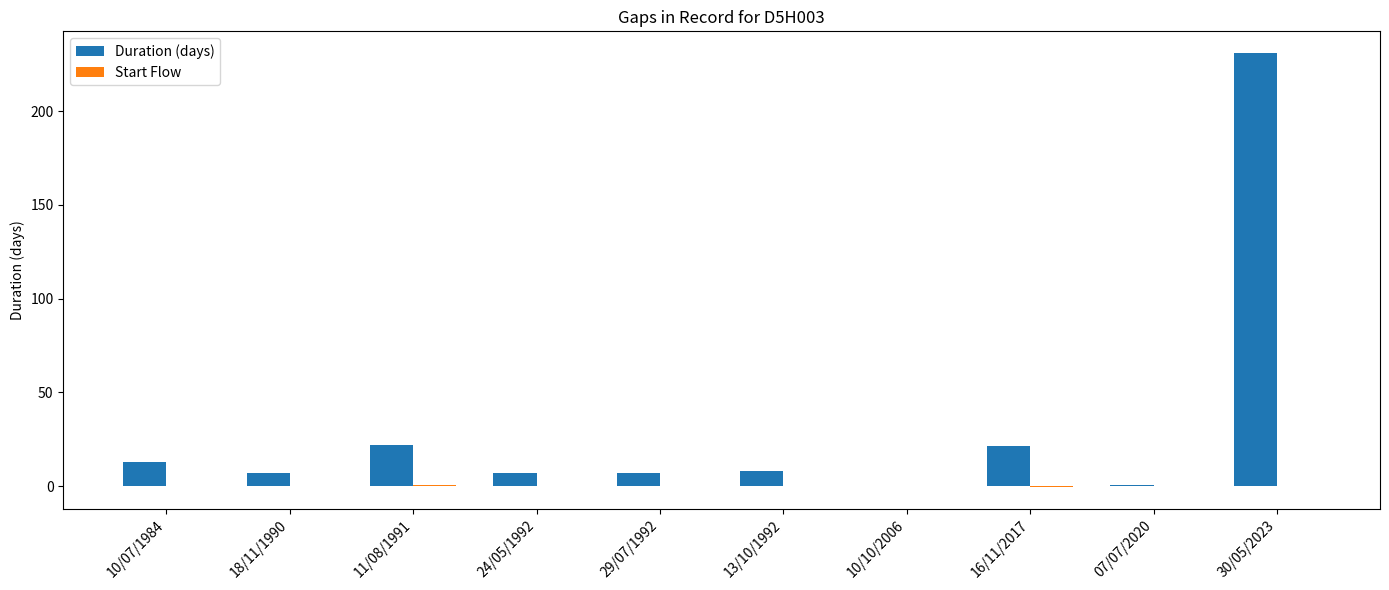

Which series has the largest total across all categories?

Duration (days)